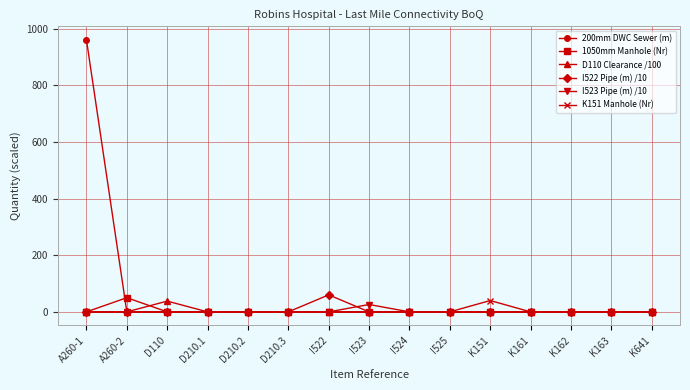

Which category has the highest value in the K151 Manhole (Nr) series?

K151